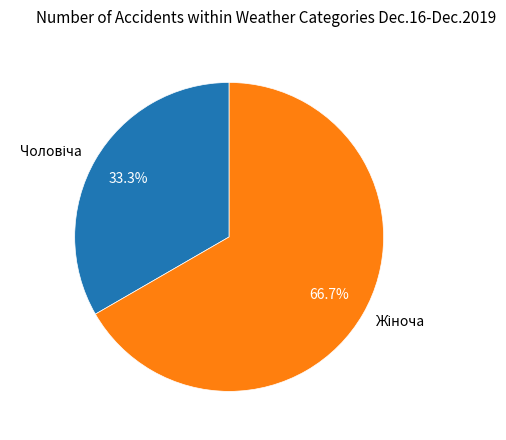

Does any single category account for the majority?

Yes